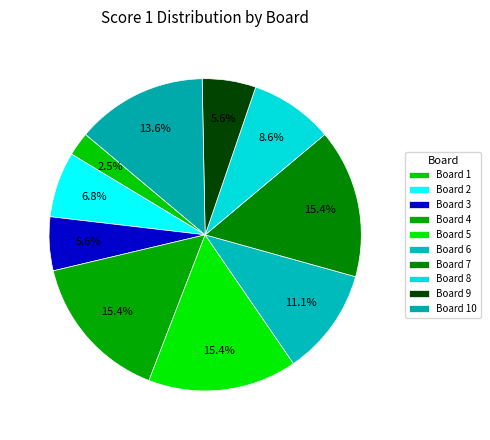

Which slice is the smallest?

Board 1